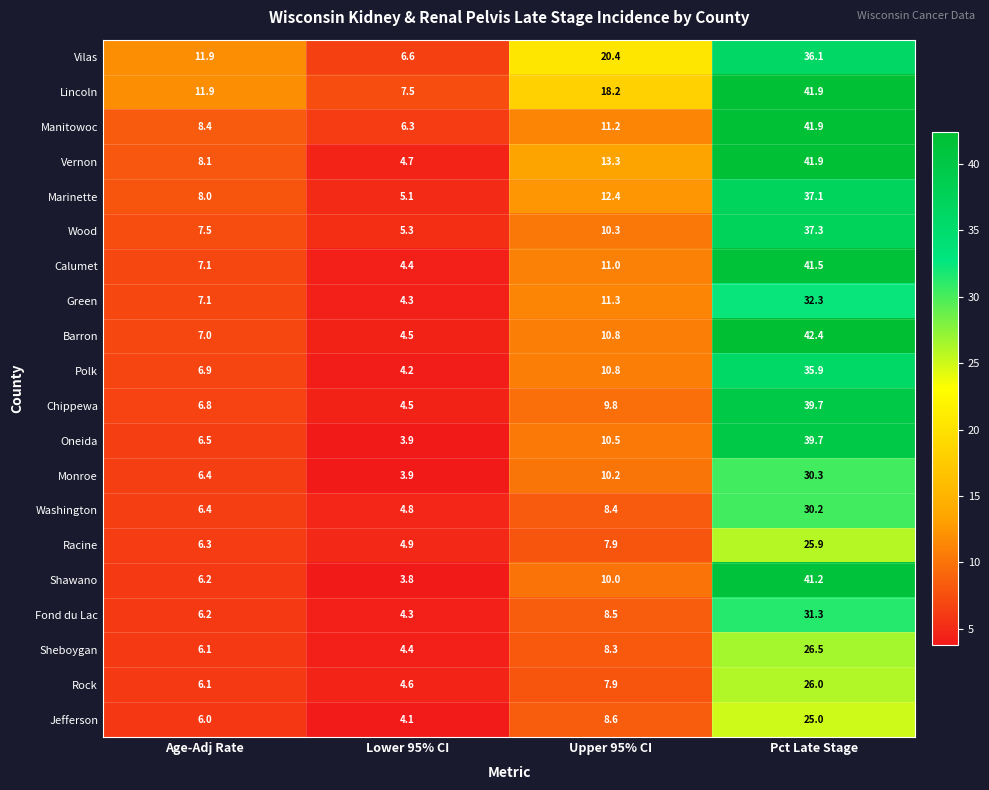

The value of Barron at Upper 95% CI is 16.6. True or false?

False